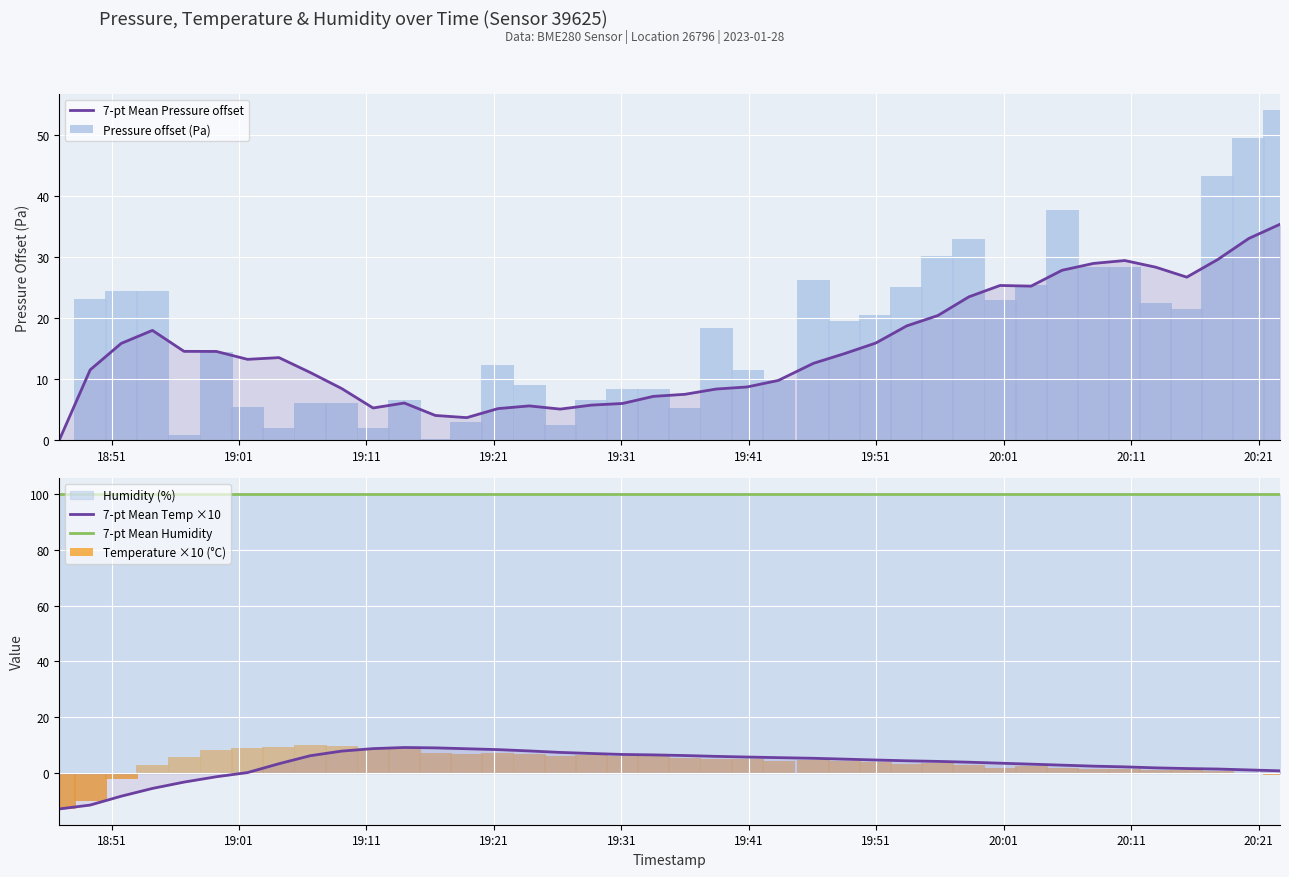

Reading left to right, transcribe all the data shown in this chart.

7-pt Mean Pressure offset: 0.0	11.5	15.9	18.0	14.6	14.5	13.2	13.5	11.1	8.5	5.3	6.1	4.1	3.7	5.2	5.6	5.1	5.8	6.0	7.2	7.5	8.4	8.7	9.8	12.6	14.2	15.9	18.7	20.4	23.5	25.3	25.2	27.8	28.9	29.4	28.3	26.7	29.6	33.0	35.3
Pressure offset (Pa): 0.0	23.1	24.5	24.4	0.8	14.5	5.5	2.0	6.0	6.2	2.1	6.5	0.2	3.0	12.3	9.1	2.5	6.7	8.4	8.4	5.3	18.3	11.5	10.0	26.2	19.6	20.5	25.0	30.1	32.9	23.0	25.5	37.7	28.3	28.3	22.5	21.5	43.2	49.5	54.0
7-pt Mean Temp ×10: -12.8	-11.4	-8.2	-5.5	-3.2	-1.3	0.2	3.4	6.3	7.9	8.8	9.2	9.1	8.8	8.4	8.0	7.4	7.1	6.7	6.6	6.3	6.0	5.8	5.6	5.3	5.0	4.7	4.4	4.2	3.9	3.6	3.2	2.9	2.5	2.3	1.9	1.7	1.5	1.2	0.9
7-pt Mean Humidity: 100.0	100.0	100.0	100.0	100.0	100.0	100.0	100.0	100.0	100.0	100.0	100.0	100.0	100.0	100.0	100.0	100.0	100.0	100.0	100.0	100.0	100.0	100.0	100.0	100.0	100.0	100.0	100.0	100.0	100.0	100.0	100.0	100.0	100.0	100.0	100.0	100.0	100.0	100.0	100.0
Temperature ×10 (°C): -12.8	-10.0	-1.9	2.9	5.9	8.3	9.2	9.4	10.0	9.7	9.1	8.7	7.4	7.0	7.2	6.7	6.0	6.4	6.3	6.3	5.4	5.1	5.0	4.5	4.8	4.2	4.1	3.4	3.6	3.0	2.0	2.4	1.7	1.6	1.6	1.1	1.3	0.8	0.1	-0.5